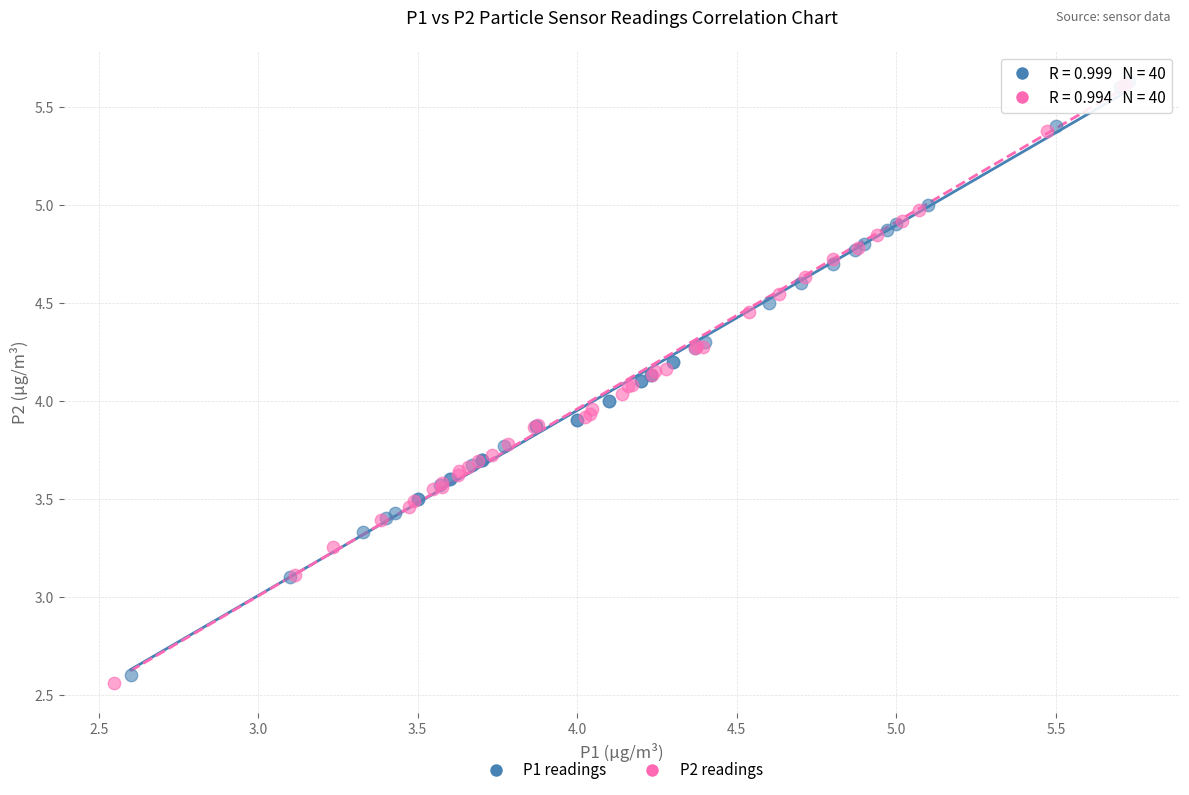

Which series has the widest spread of Y values?

P2 readings